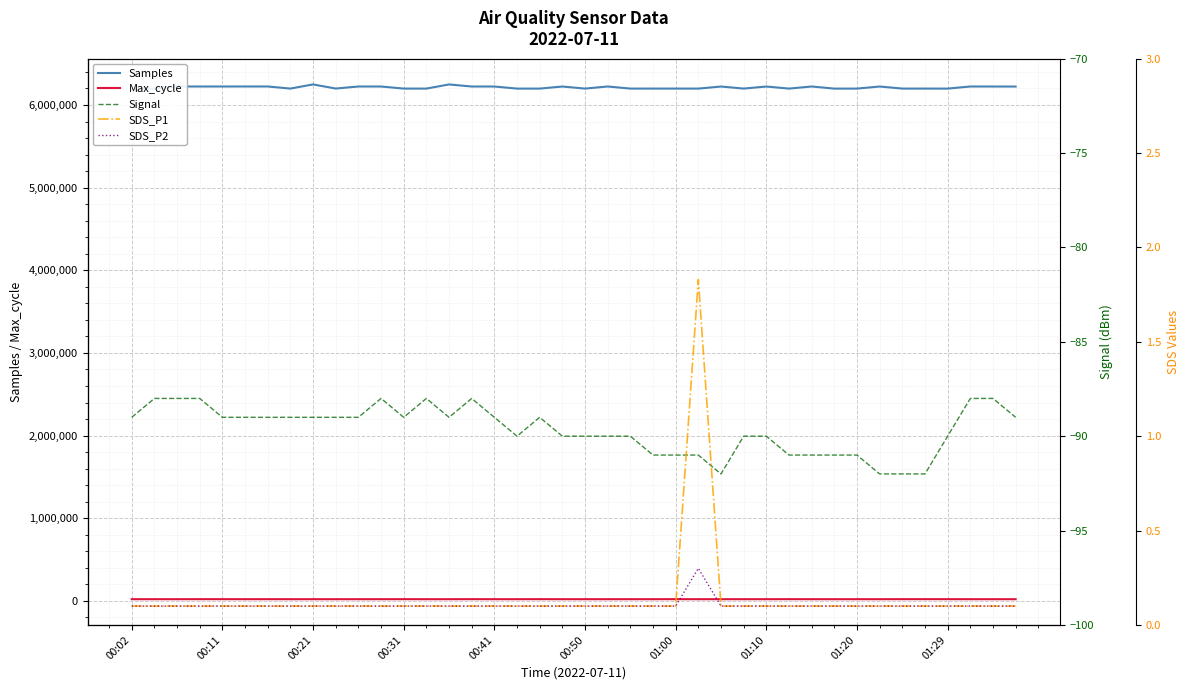

What position from the right is 35?

5